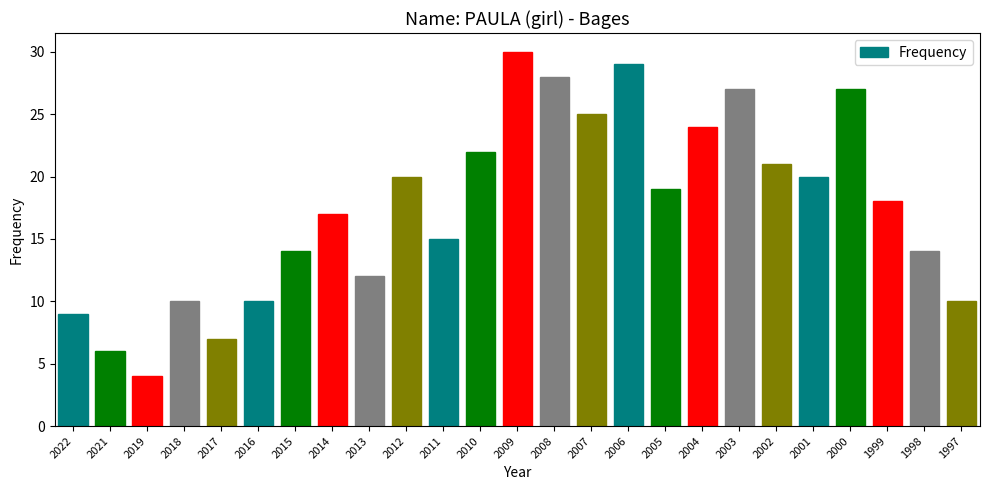

What is the difference between the maximum and minimum values?

26